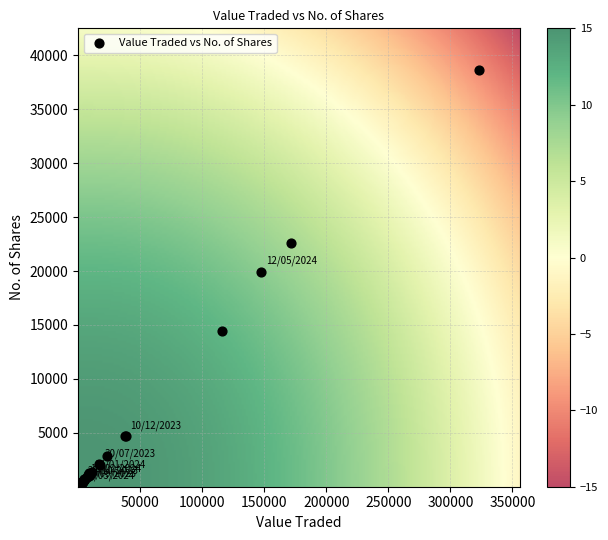

What Y value in the scatter plot is closest to 19319?

19906